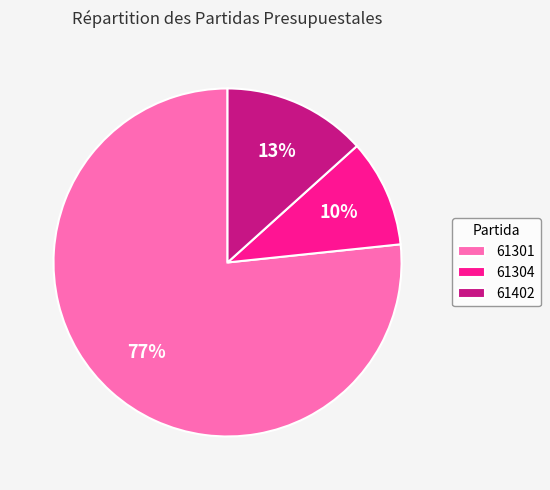

Between 61402 and 61301, which is larger?

61301